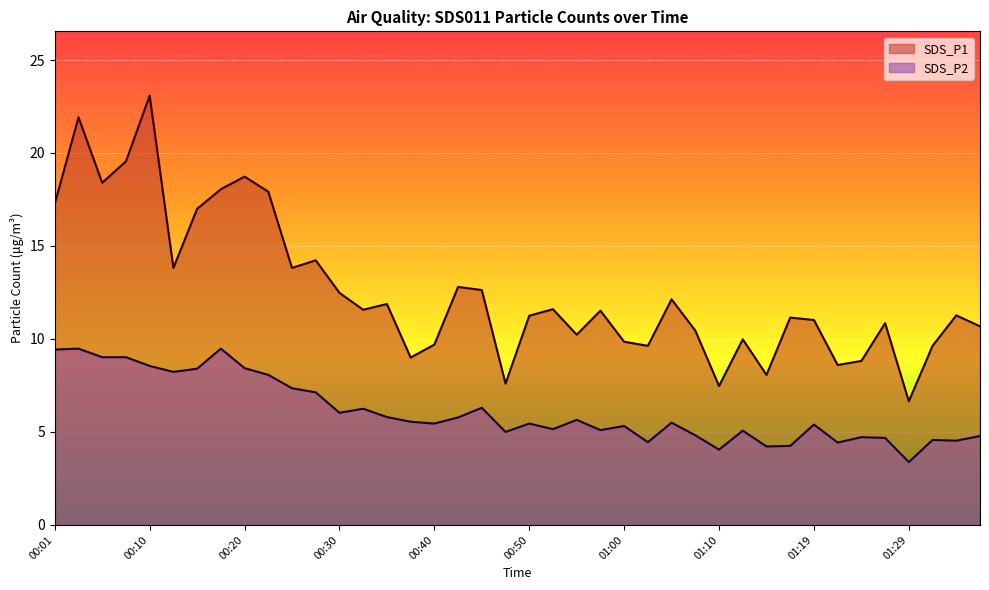

Does the chart display data point markers on the line(s)?

No